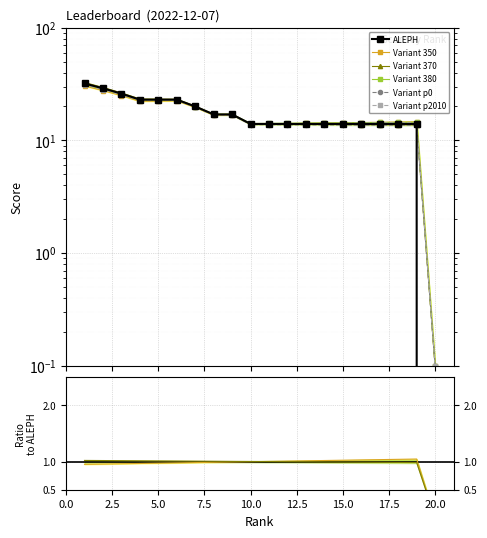

True or false: there are more than 0 points higher than both neighbors.

False